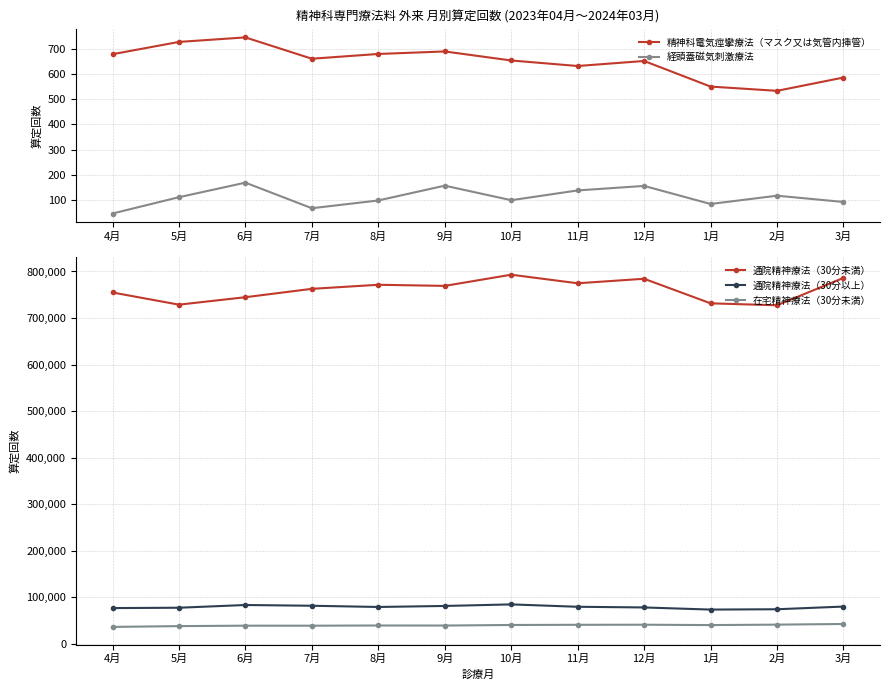

At 10月, list the series in order from smallest to largest.

経頭蓋磁気刺激療法, 精神科電気痙攣療法（マスク又は気管内挿管）, 在宅精神療法（30分未満）, 通院精神療法（30分以上）, 通院精神療法（30分未満）